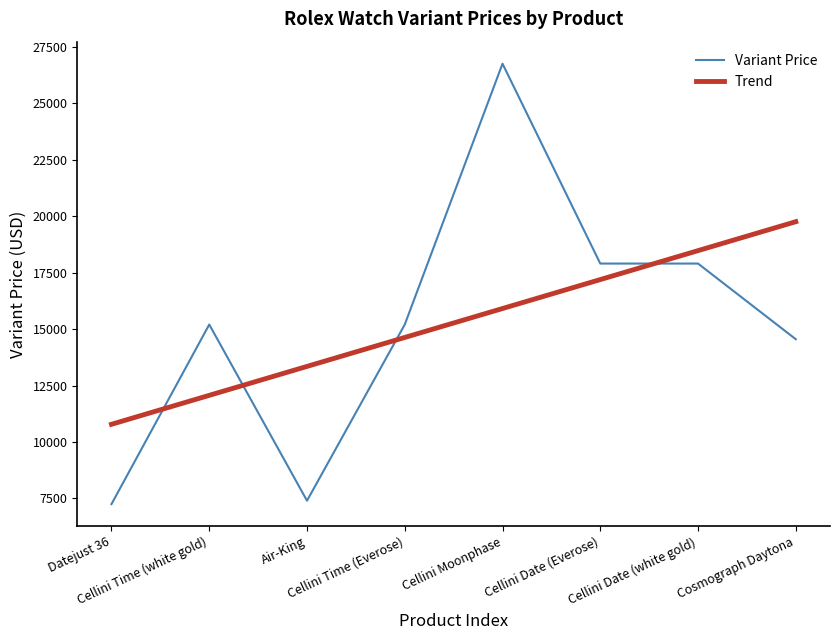

Rank the series by their maximum value, from lowest to highest.

Trend, Variant Price